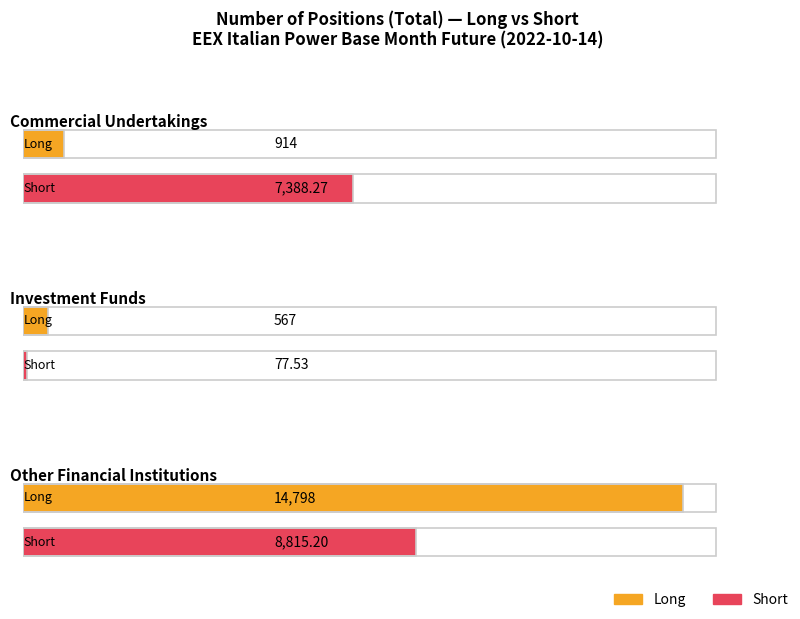

What is the difference between the highest and lowest values at Investment Funds?

489.5